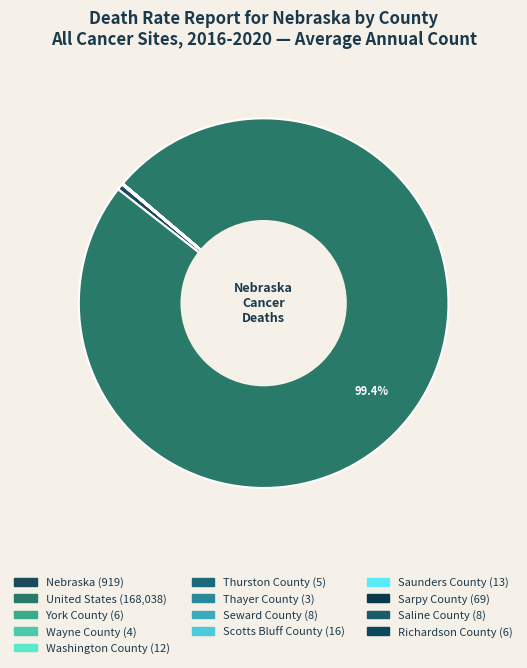

Between Wayne County and Thurston County, which is larger?

Thurston County